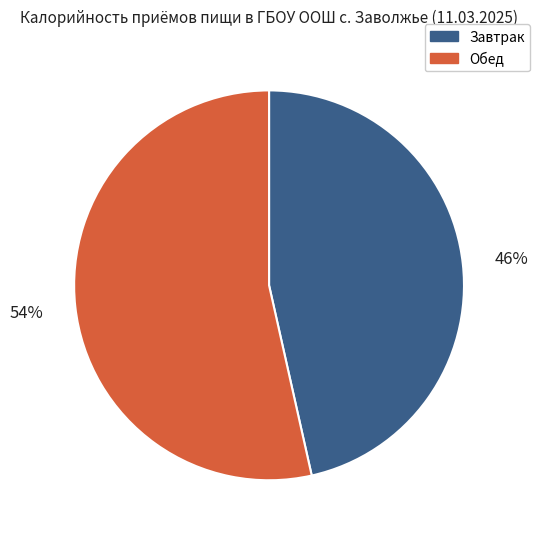

Does Обед represent more than half of the total?

Yes